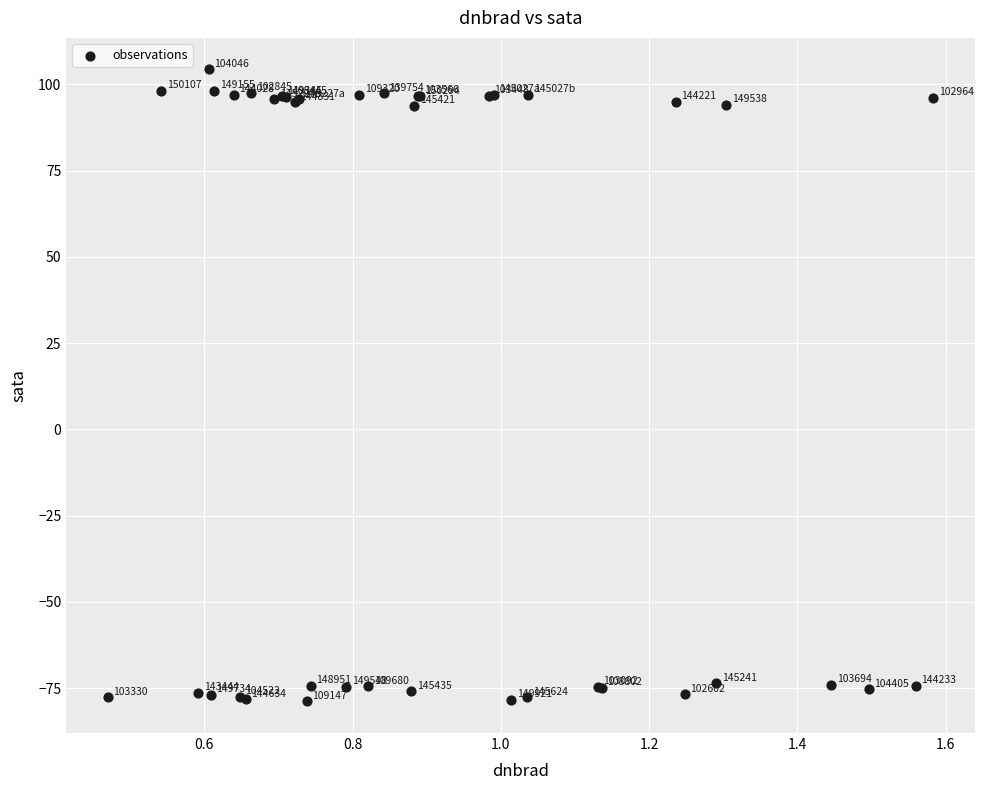

What Y value in the scatter plot is closest to 12?

93.8